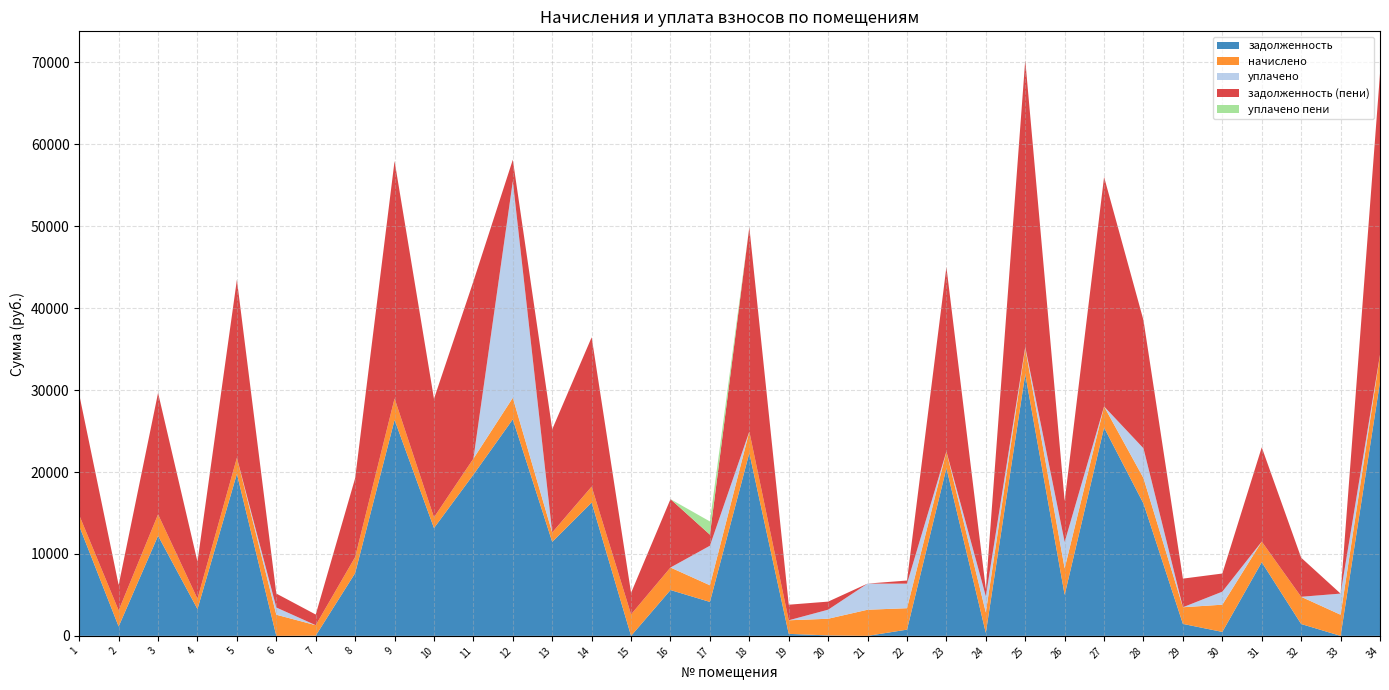

Reading right to left, transcribe all the data shown in this chart.

задолженность: 30988.3	0.0	1449.2	8990.7	483.1	1461.4	16153.2	25427.3	5010.3	31952.7	363.4	20480.9	760.9	0.6	58.0	244.7	22322.4	4145.9	5596.4	1.7	16273.4	11472.0	26440.8	19683.4	13161.6	26365.9	7664.2	27.1	0.7	19773.6	3276.2	12219.3	1141.5	13405.1
начислено: 3322.8	2581.8	3322.8	2519.4	3322.8	2033.1	3108.3	2582.2	3225.3	3190.2	2499.9	2033.1	2616.9	3190.2	2033.1	1657.5	2620.8	2033.1	2749.5	2624.7	1953.9	1138.8	2624.7	1953.9	1306.5	2617.3	1962.9	1275.3	2582.2	1962.9	1251.9	2613.0	1962.9	1330.7
уплачено: 0.0	2578.7	0.0	0.0	1590.7	0.0	3632.5	0.0	3222.0	124.6	1974.0	0.0	2996.0	3189.0	1107.0	0.0	0.0	4823.6	0.0	0.0	0.0	9.2	26440.8	0.0	0.0	0.0	0.0	0.0	881.0	0.0	0.0	0.0	0.0	0.0
задолженность (пени): 34311.1	0.4	4772.0	11510.1	2215.2	3494.5	15629.0	28009.5	5013.6	35018.3	889.3	22514.0	381.9	1.8	984.0	1902.2	24943.2	1355.4	8345.9	2626.4	18227.3	12601.6	2624.7	21637.3	14468.1	28983.2	9627.1	1302.4	1702.0	21736.5	4528.1	14832.3	3104.4	14735.8
уплачено пени: 0.0	1.3	0.0	0.0	0.0	0.0	0.0	0.0	0.0	0.0	3.0	0.0	4.0	0.0	0.0	0.0	0.0	1611.4	0.0	0.0	0.0	0.0	0.0	0.0	0.0	0.0	0.0	0.0	0.0	0.0	0.0	0.0	0.0	0.0